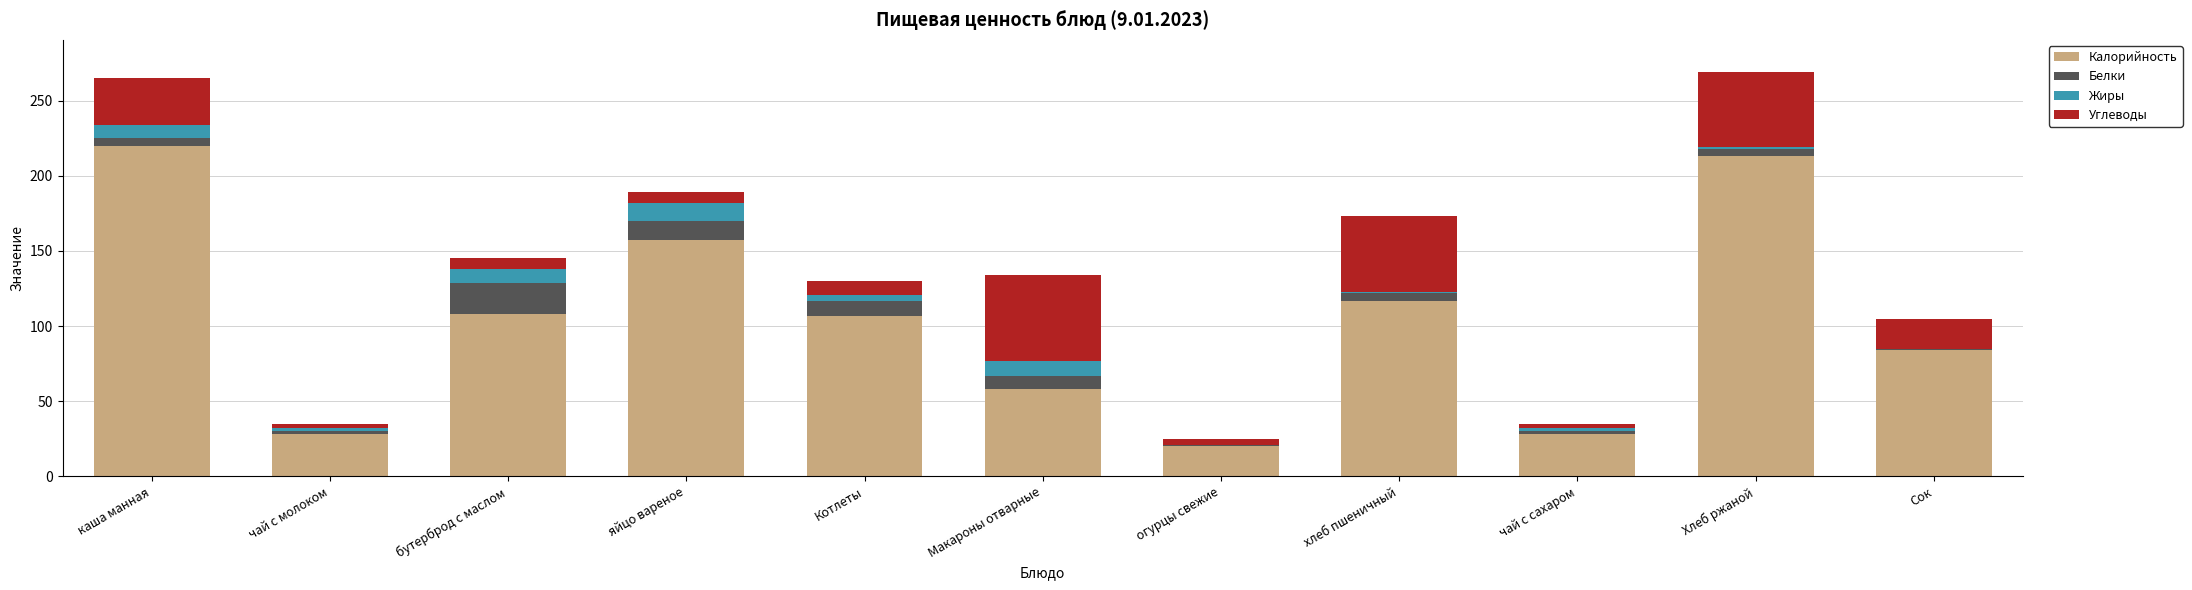

What is the total value across all series at яйцо вареное?

189.0